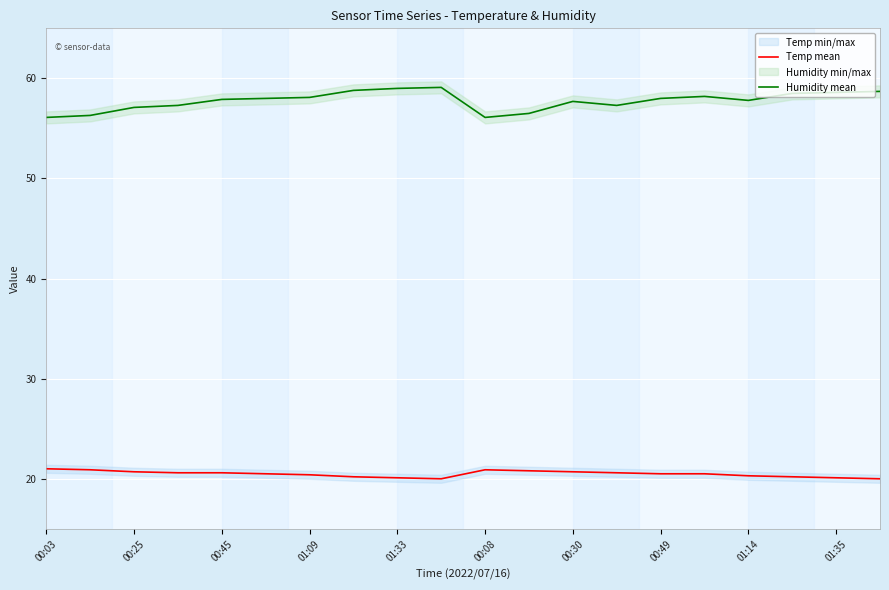

Which series has the widest spread of values?

Humidity mean